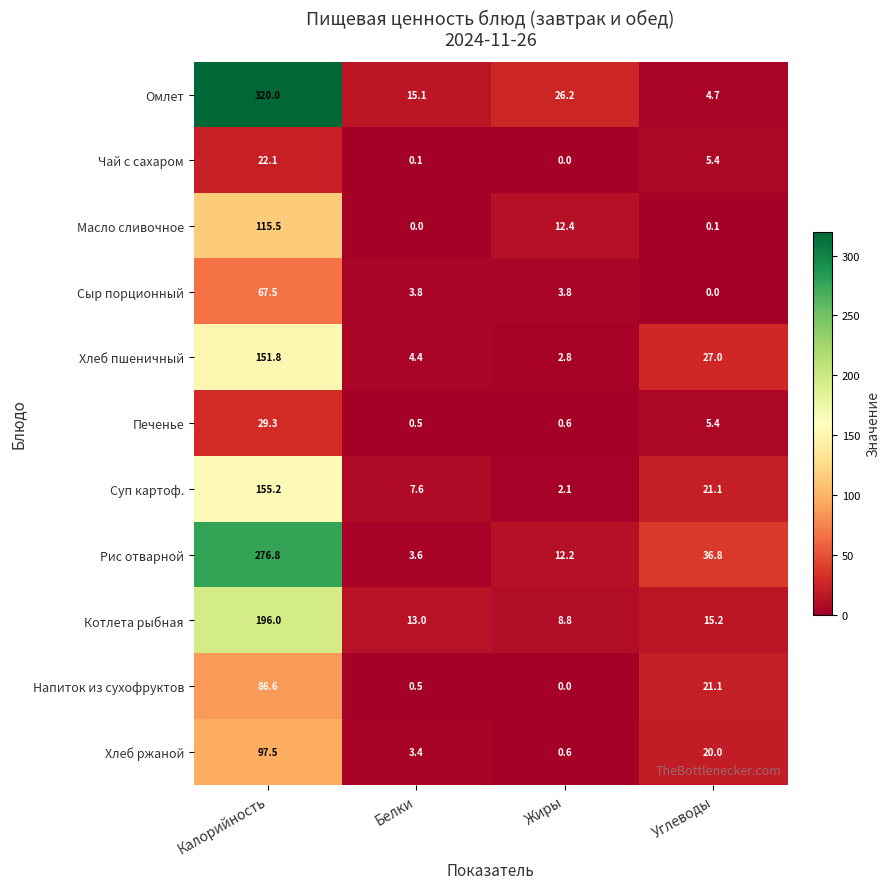

Is it true that Сыр порционный equals 67.5 at Калорийность?

True